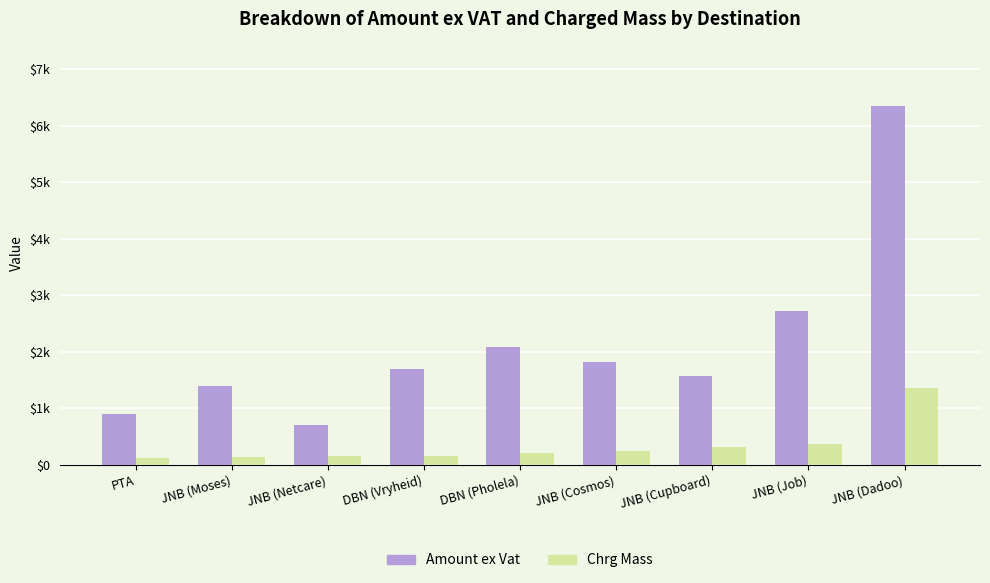

What is the difference between the Amount ex Vat values at JNB (Cupboard) and DBN (Pholela)?

505.5